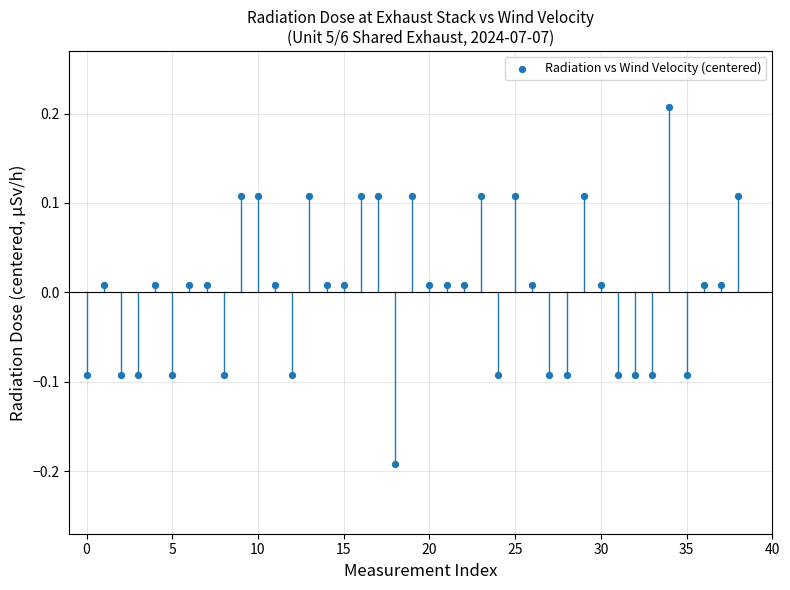

What is the range of Y values (max minus min)?

0.4